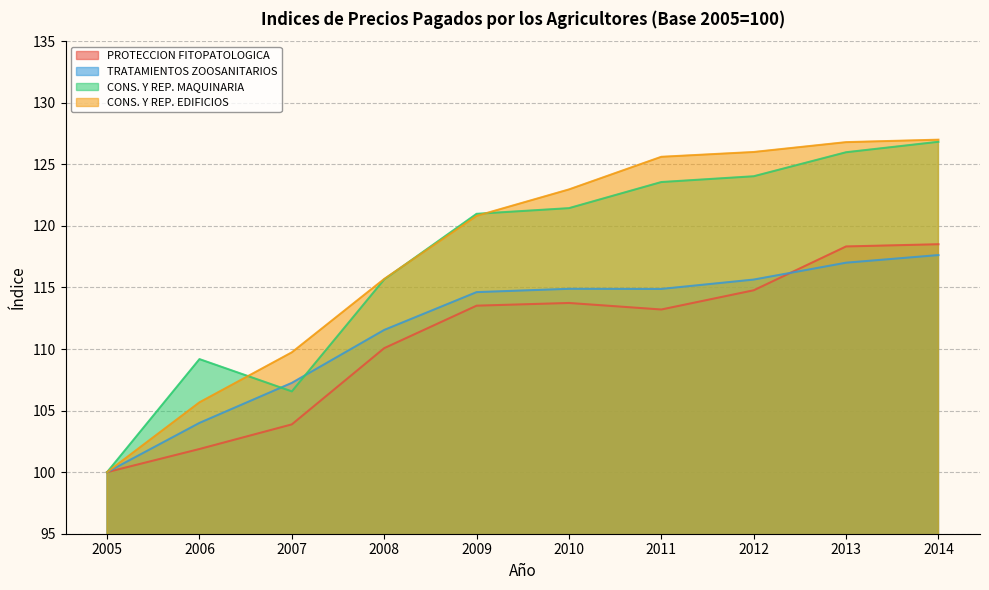

What is the average value of the PROTECCION FITOPATOLOGICA series?

110.8